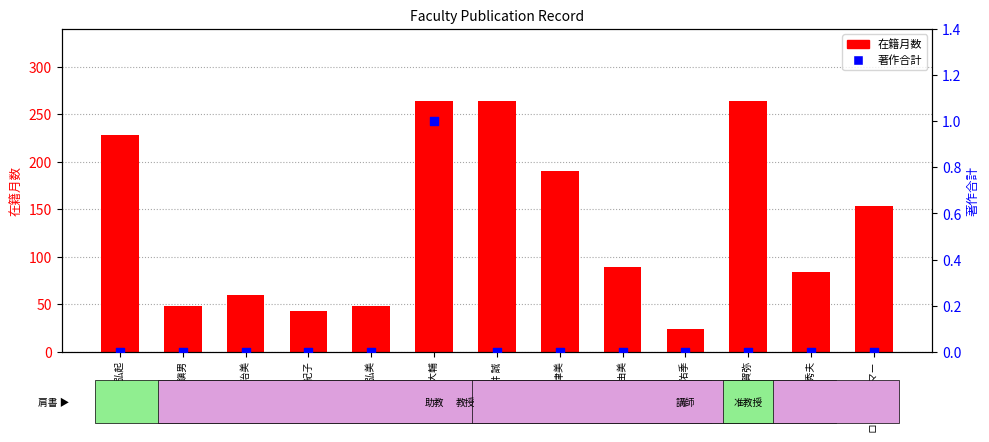

What is the total value across all series at ロディス オマー?

154